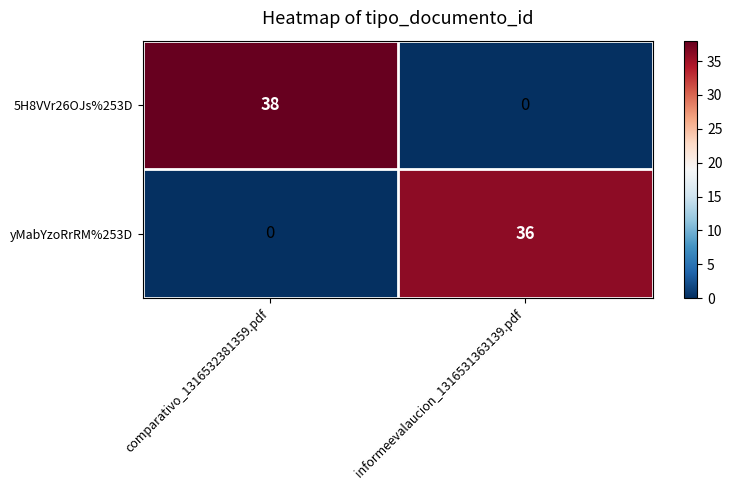

List the series in order of their peak value, highest first.

5H8VVr26OJs%253D, yMabYzoRrRM%253D